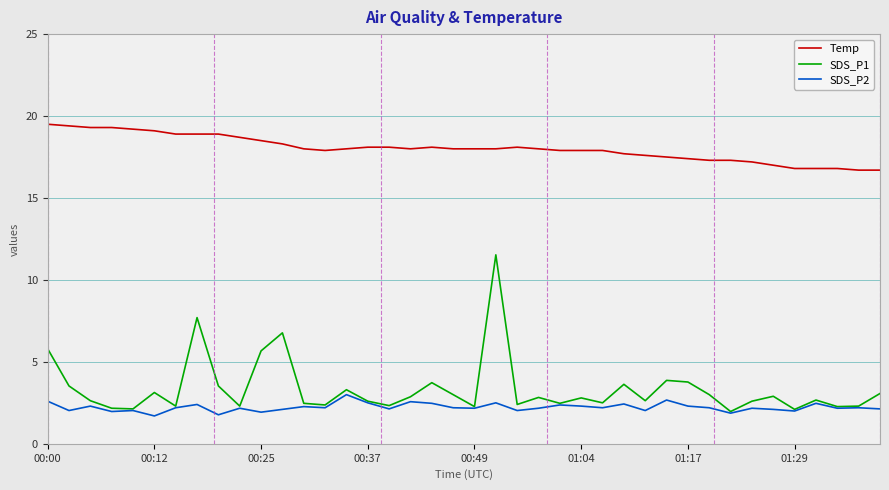

Rank the series by their maximum value, from highest to lowest.

Temp, SDS_P1, SDS_P2